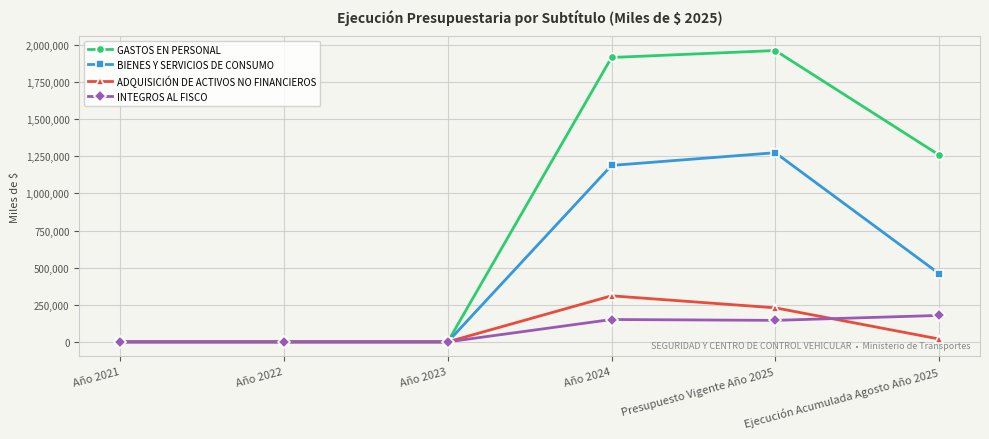

Rank the series by their maximum value, from highest to lowest.

GASTOS EN PERSONAL, BIENES Y SERVICIOS DE CONSUMO, ADQUISICIÓN DE ACTIVOS NO FINANCIEROS, INTEGROS AL FISCO